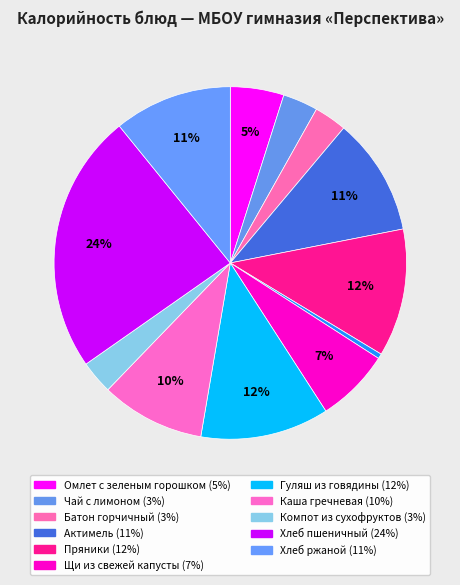

Rank the categories by value from highest to lowest.

Хлеб пшеничный, Гуляш из говядины, Пряники, Хлеб ржаной, Актимель, Каша гречневая, Щи из свежей капусты, Омлет с зеленым горошком, Чай с лимоном, Компот из сухофруктов, Батон горчичный, Свежий огурец